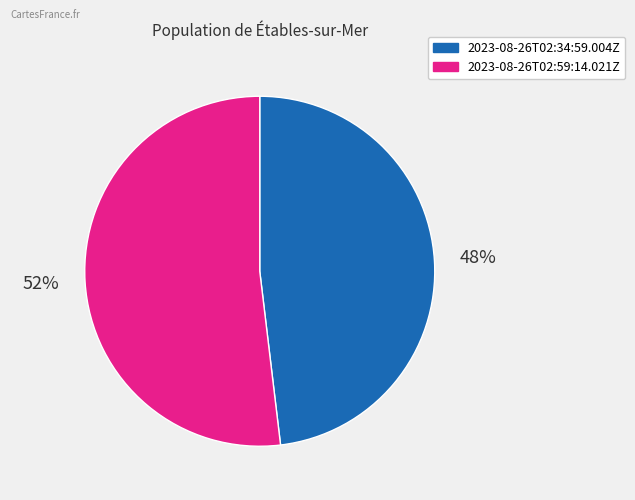

What percentage is the 2023-08-26T02:59:14.021Z slice, to the nearest percent?

52%